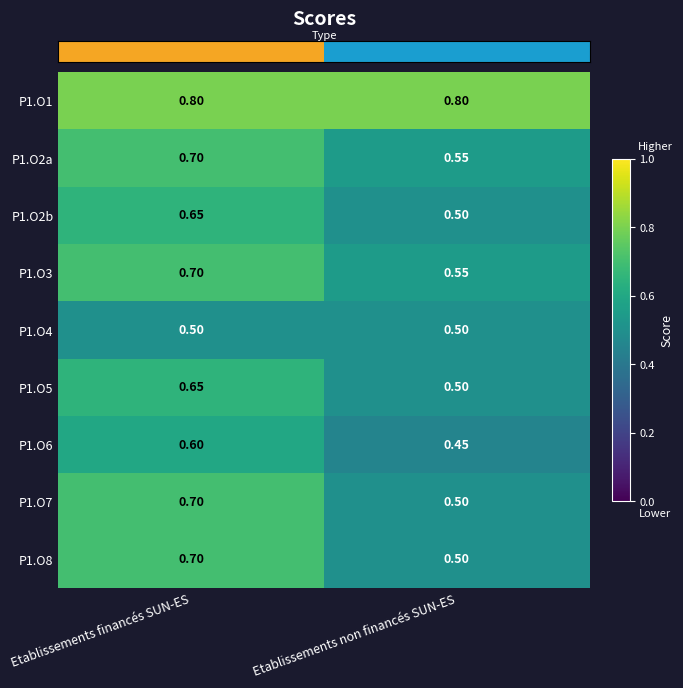

What is the smallest value displayed?

0.5